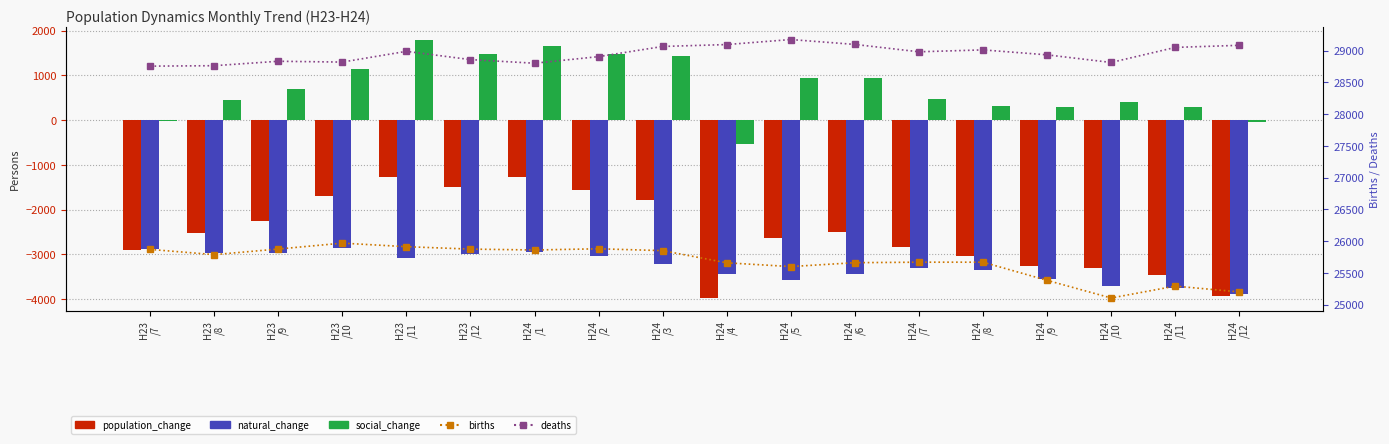

The births series shows 25659 at H24
/4. True or false?

True